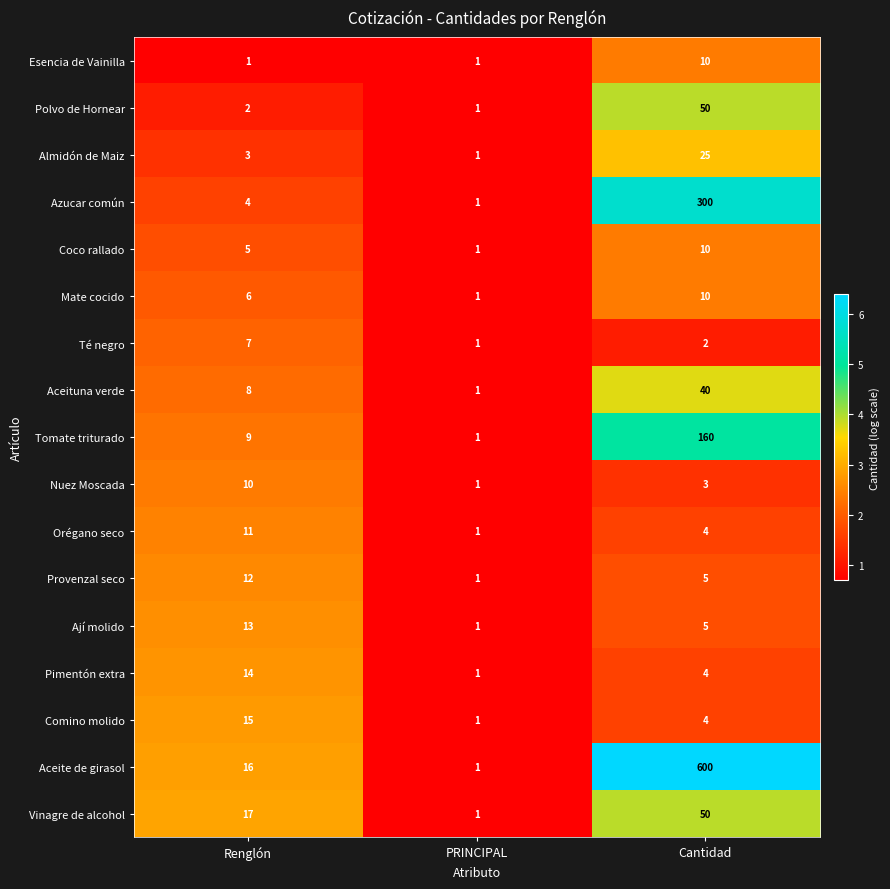

What is the difference between the highest and lowest values at Renglón?

16